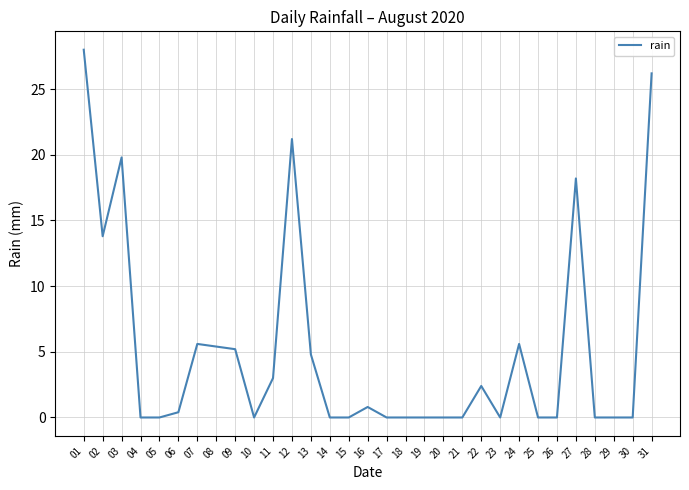

True or false: the data has more than 2 interior local peaks.

True